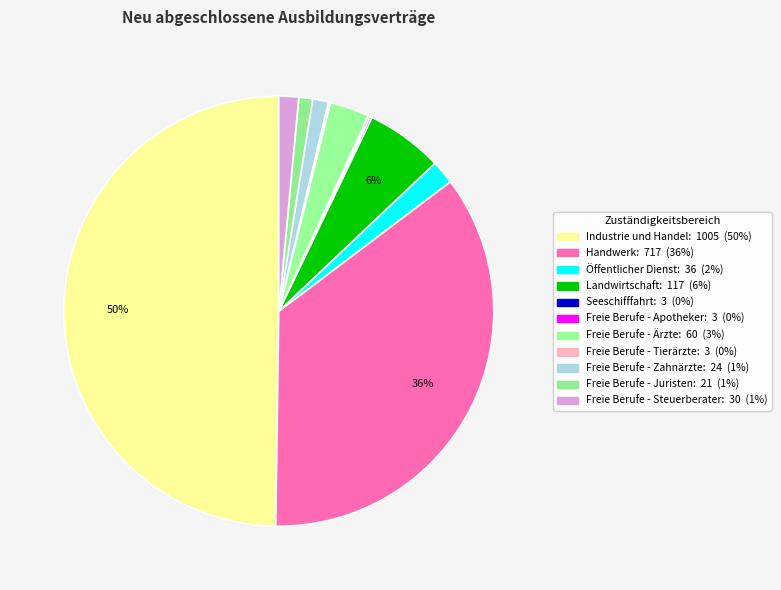

Count the number of slices in the pie.

11